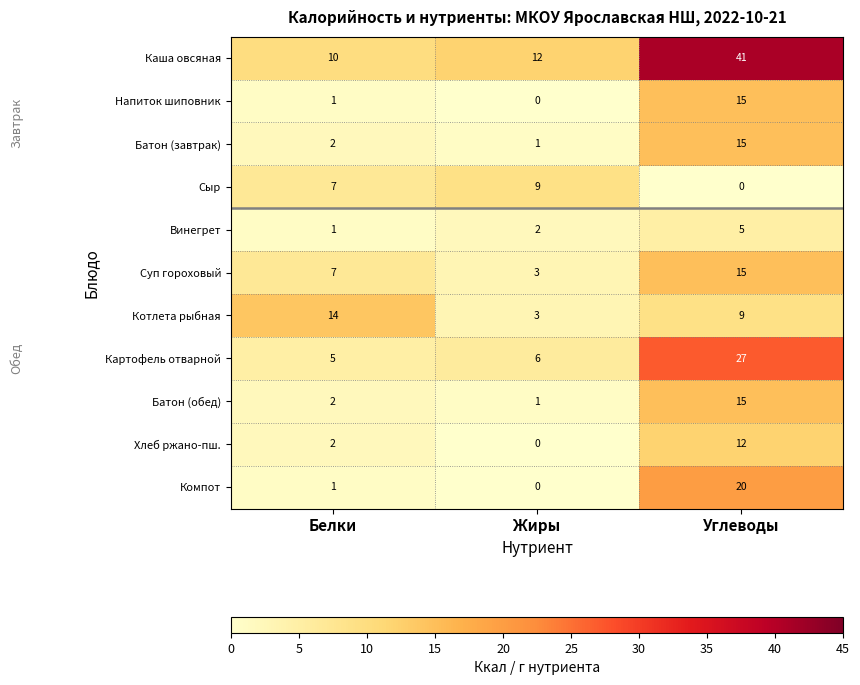

At which label is Батон (завтрак) closest to 8?

Белки